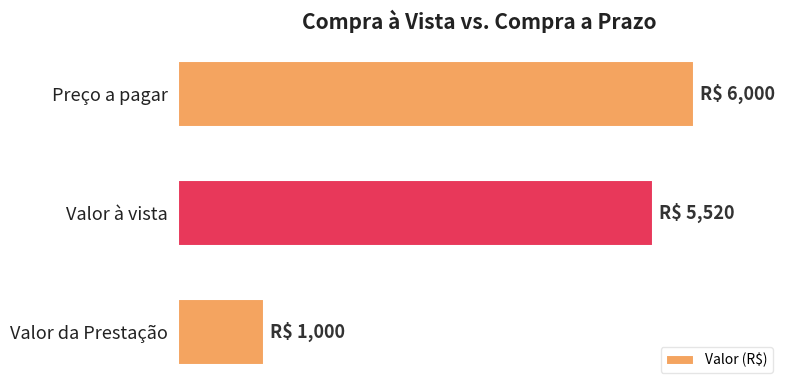

List the labels in order of value, largest first.

Preço a pagar, Valor à vista, Valor da Prestação